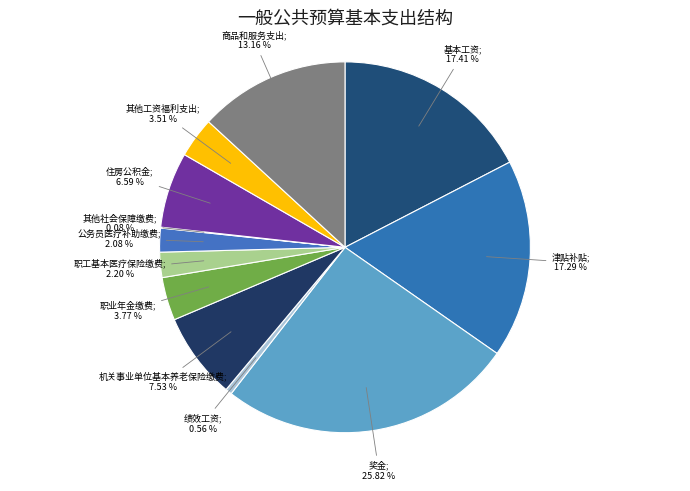

Rank the categories by value from lowest to highest.

其他社会保障缴费, 绩效工资, 公务员医疗补助缴费, 职工基本医疗保险缴费, 其他工资福利支出, 职业年金缴费, 住房公积金, 机关事业单位基本养老保险缴费, 商品和服务支出, 津贴补贴, 基本工资, 奖金